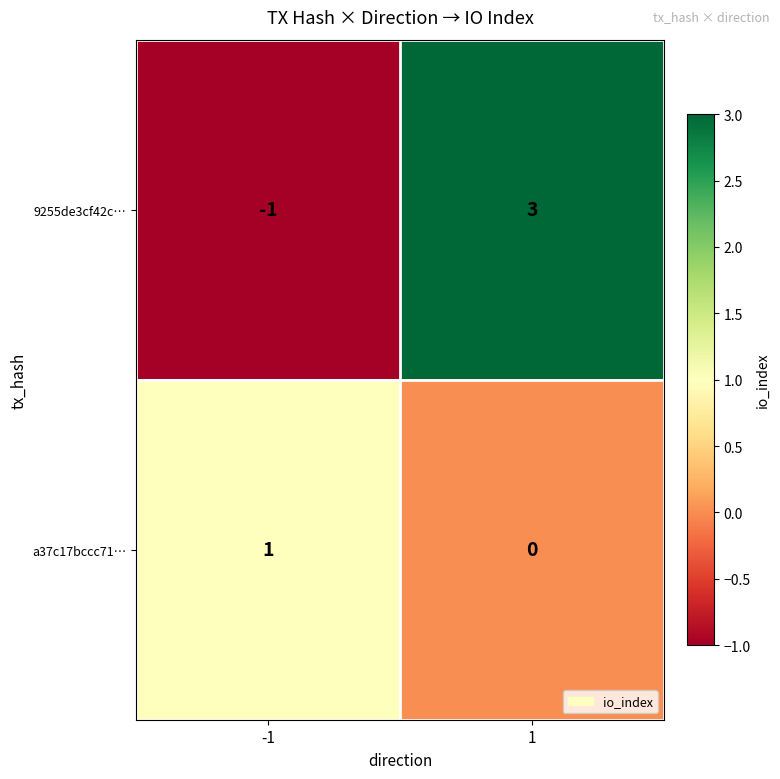

How many values in the 9255de3cf42c… series are below 3?

1